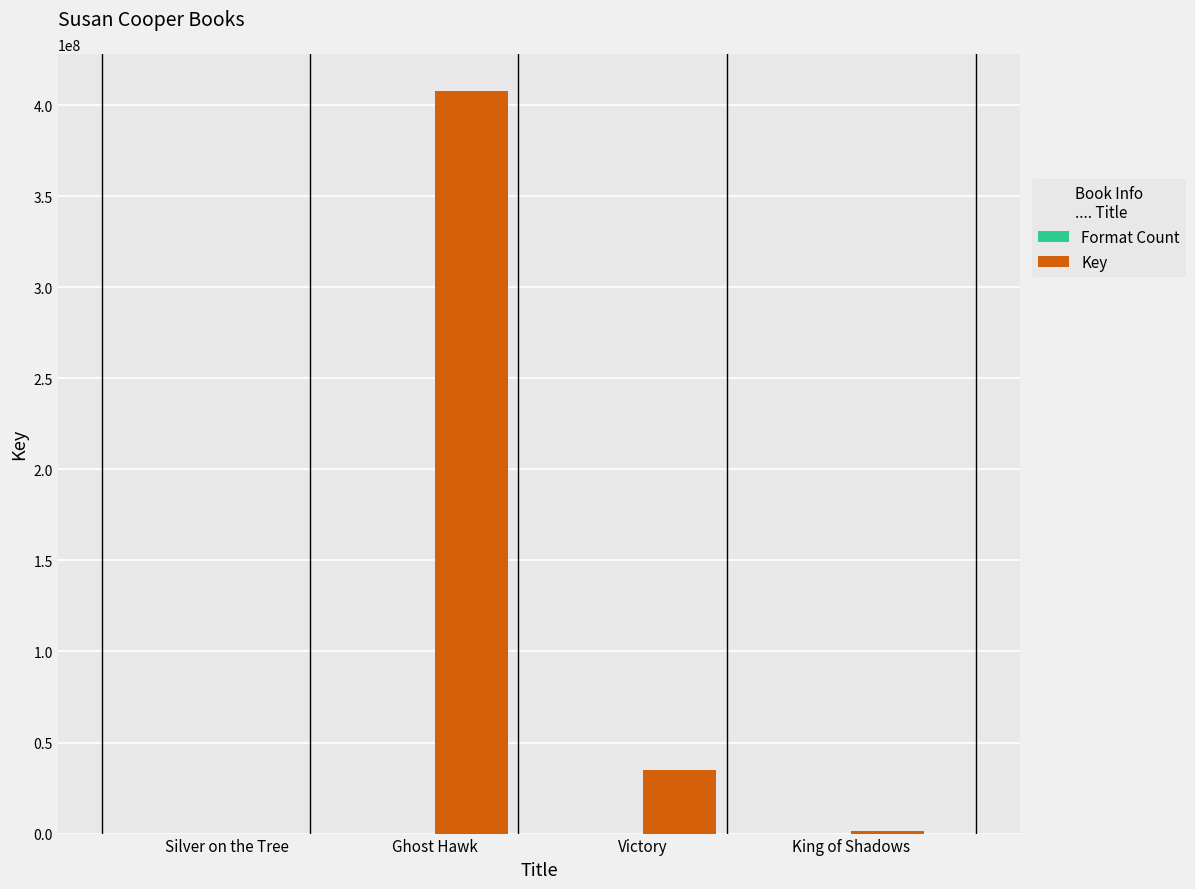

Between Ghost Hawk and King of Shadows, which series saw the biggest shift?

Key